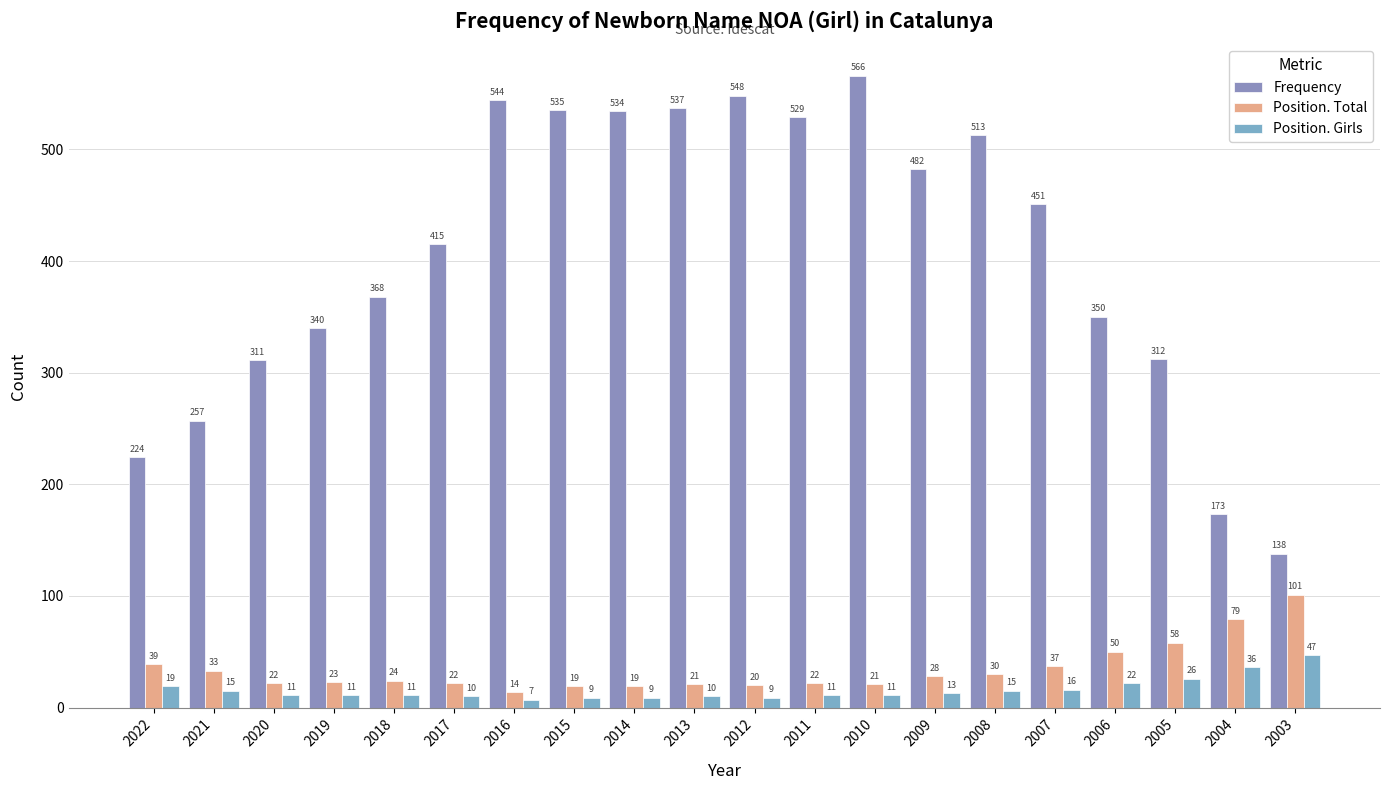

What is the spread (max minus min) of values at 2006?

328